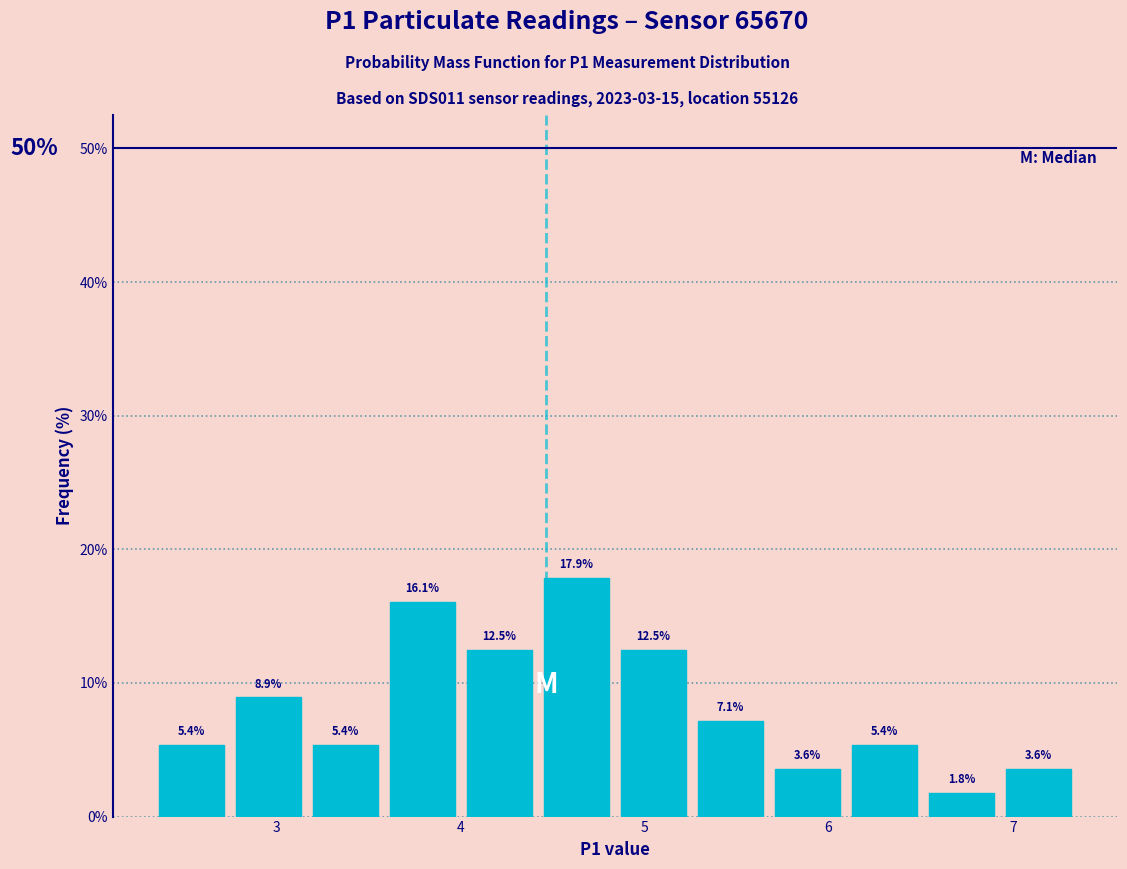

Reading left to right, list every bar in this chart as the range it spans on the x-axis followed by its height. The bar edges are not printed on the chart, so give them approximately, as read against the axis.

2.3 to 2.7: 5.4
2.7 to 3.2: 8.9
3.2 to 3.6: 5.4
3.6 to 4.0: 16.1
4.0 to 4.4: 12.5
4.4 to 4.8: 17.9
4.8 to 5.3: 12.5
5.3 to 5.7: 7.1
5.7 to 6.1: 3.6
6.1 to 6.5: 5.4
6.5 to 6.9: 1.8
6.9 to 7.4: 3.6